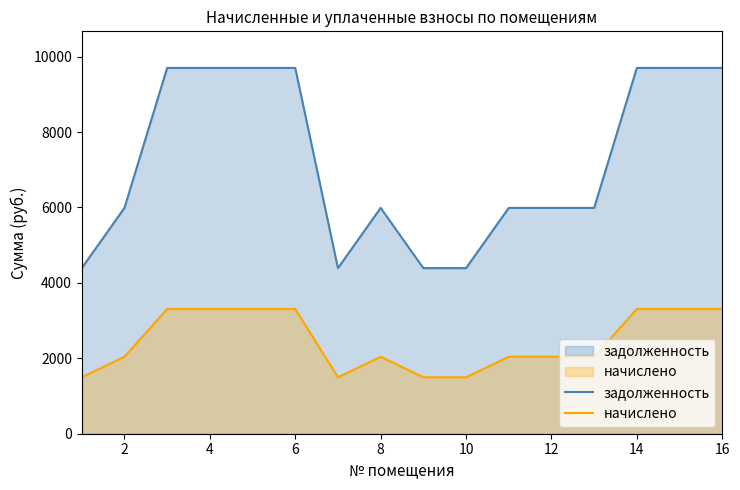

True or false: начислено has more than 0 points higher than both neighbors.

True